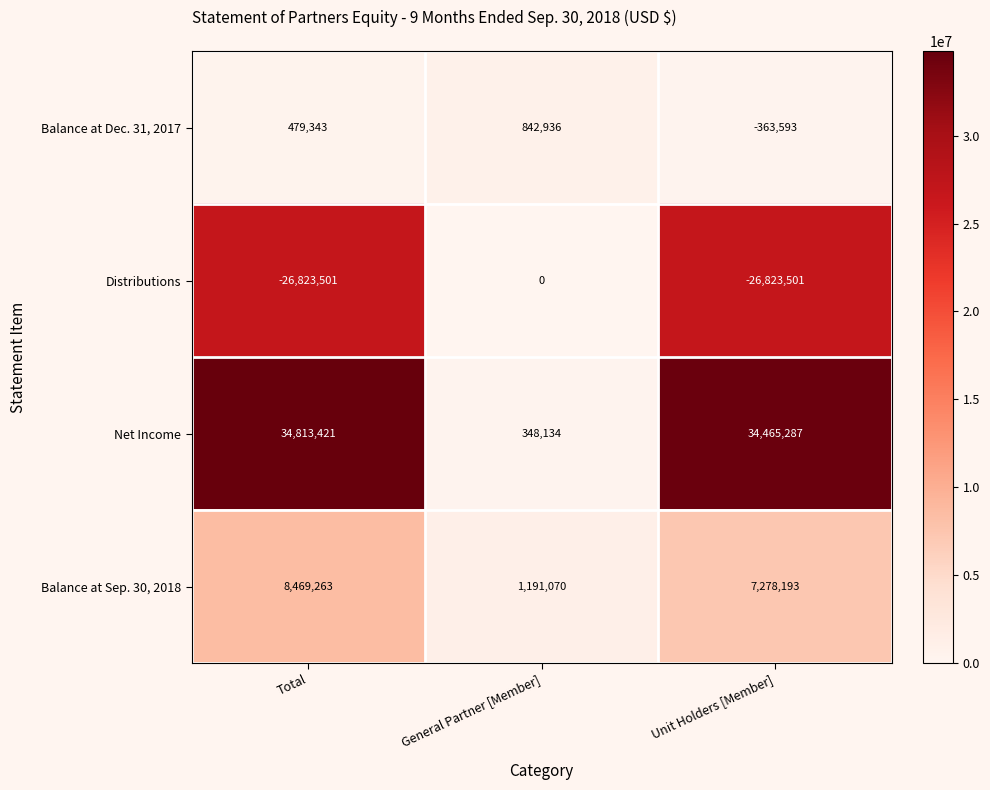

What is the difference between the highest and lowest values at General Partner [Member]?

1191070